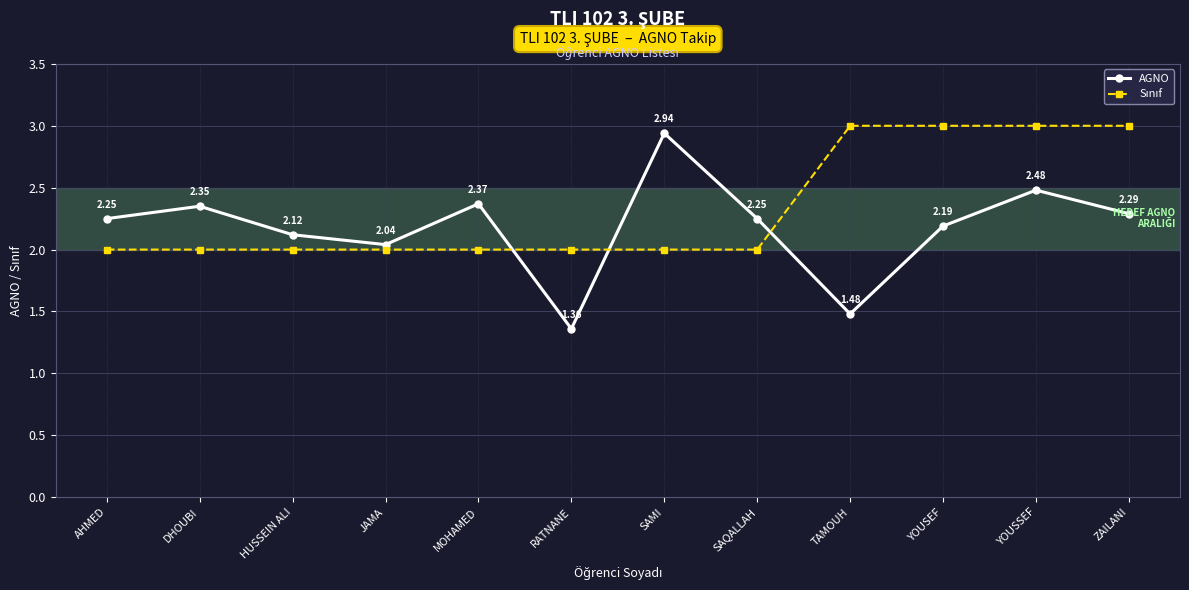

Which series has the largest range (max minus min)?

AGNO